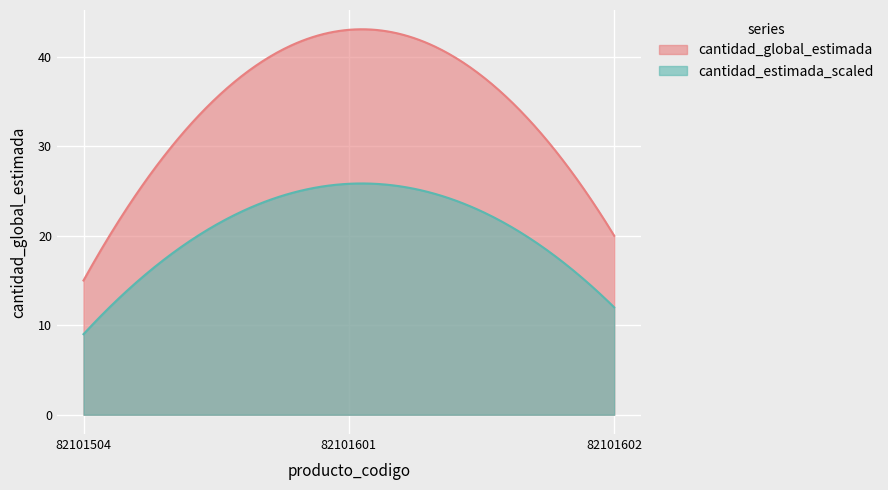

What is the minimum value shown in the chart?

9.0